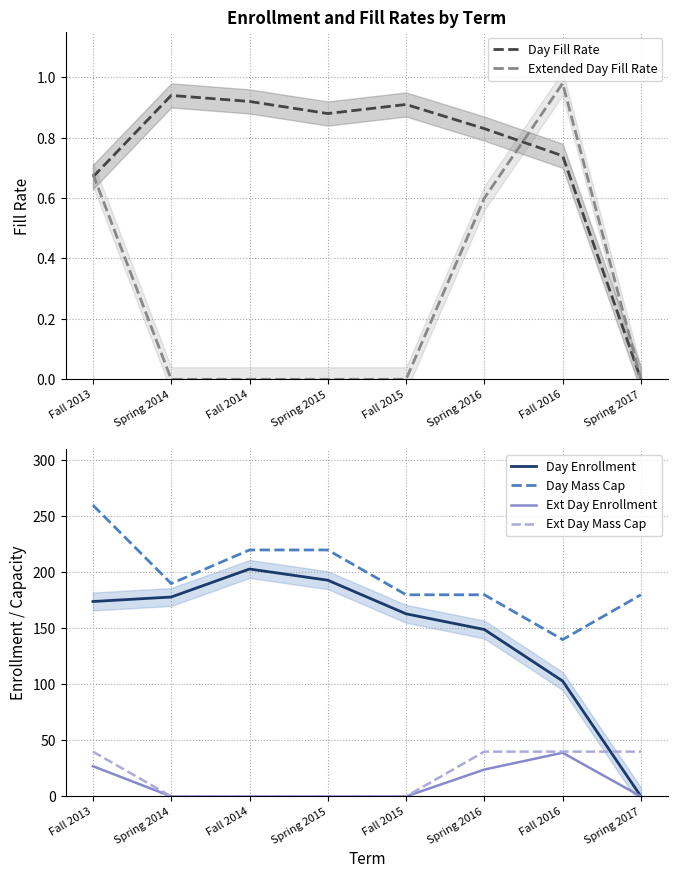

What is the highest value of the Ext Day Mass Cap series?

40